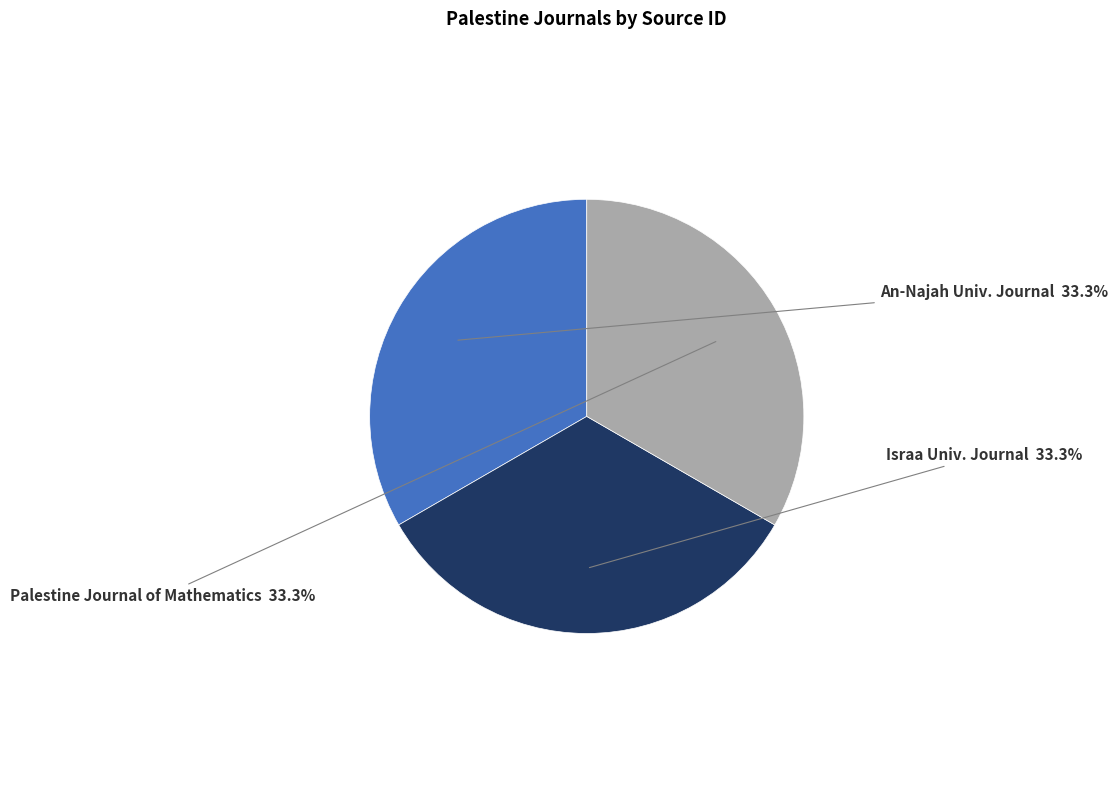

Count the number of slices in the pie.

3